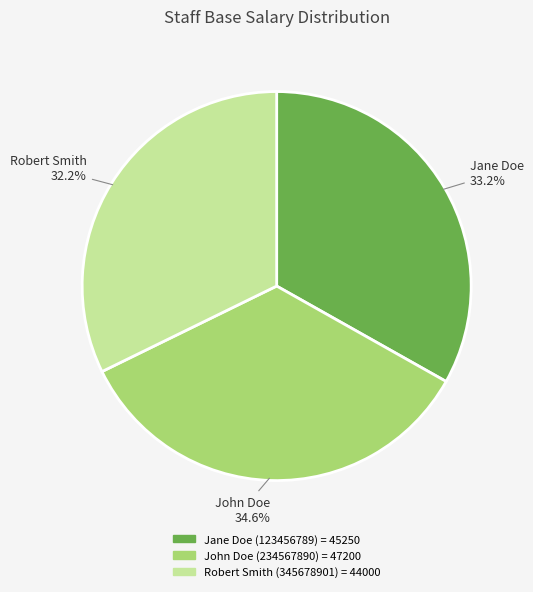

To the nearest percent, what portion does John Doe (234567890) represent?

35%